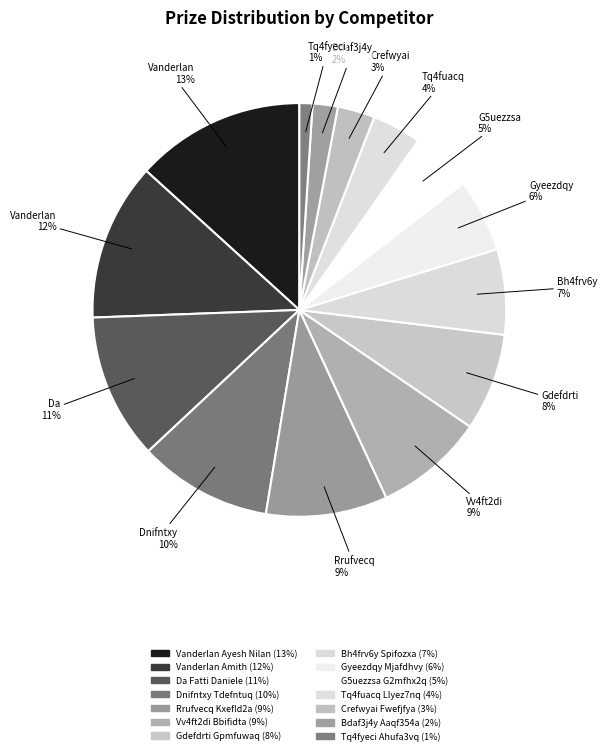

How many segments does this pie chart have?

14